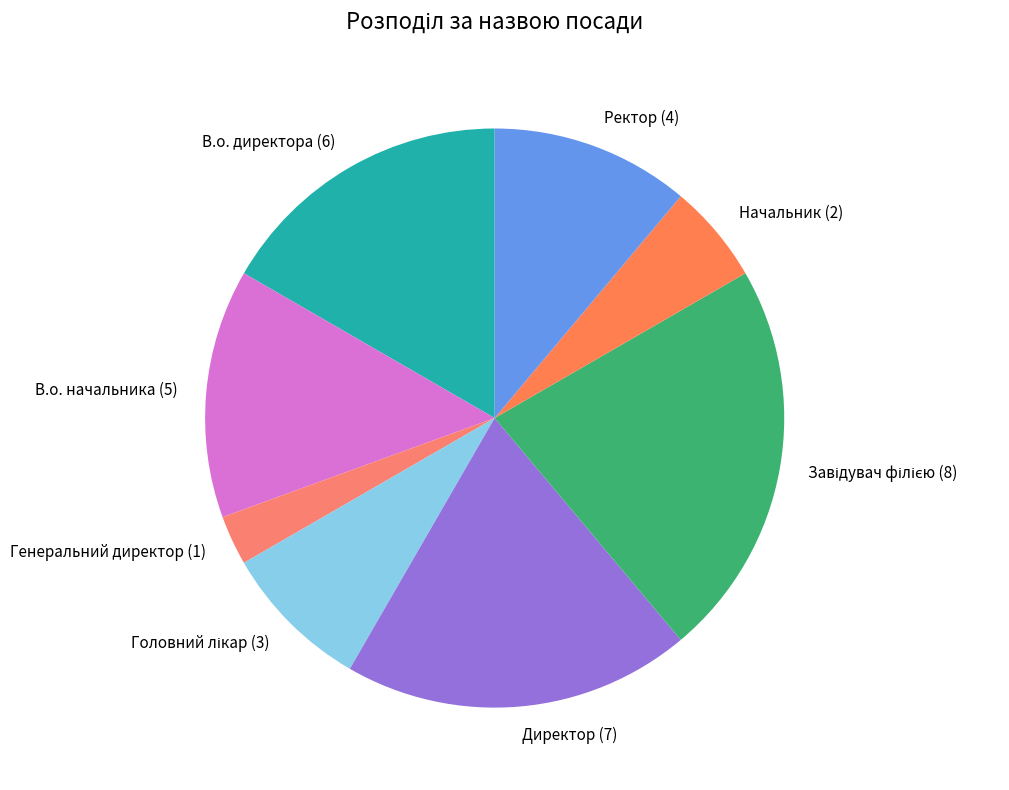

What is the smallest slice in the pie chart?

Генеральний директор